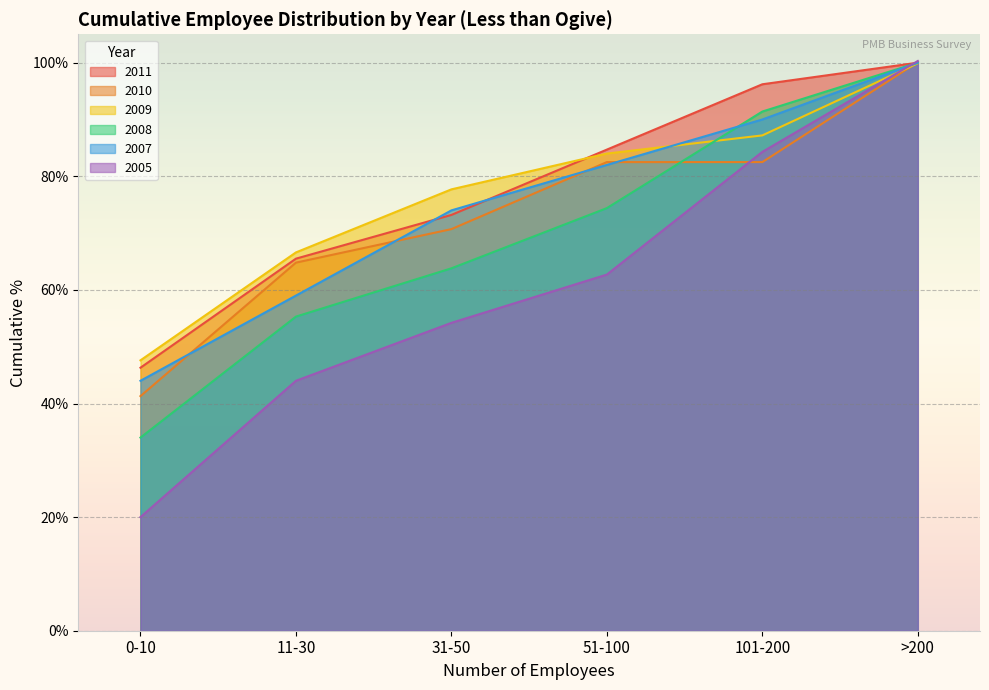

Which series ends up on top after the final intersection of 2005 and 2008?

2005